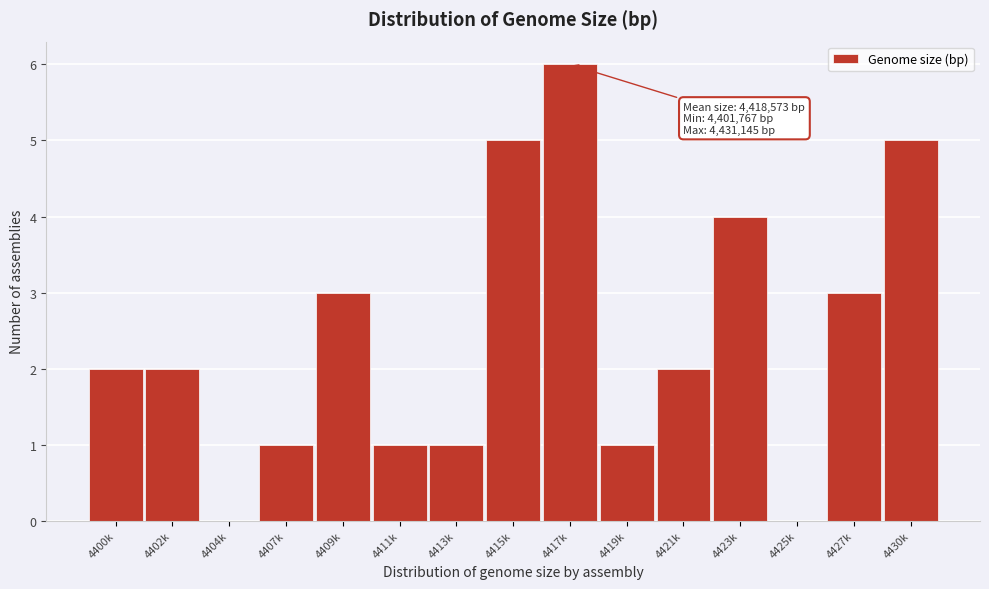

Reading left to right, list all the values displayed in this chart.

4400k=2	4402k=2	4404k=0	4407k=1	4409k=3	4411k=1	4413k=1	4415k=5	4417k=6	4419k=1	4421k=2	4423k=4	4425k=0	4427k=3	4430k=5